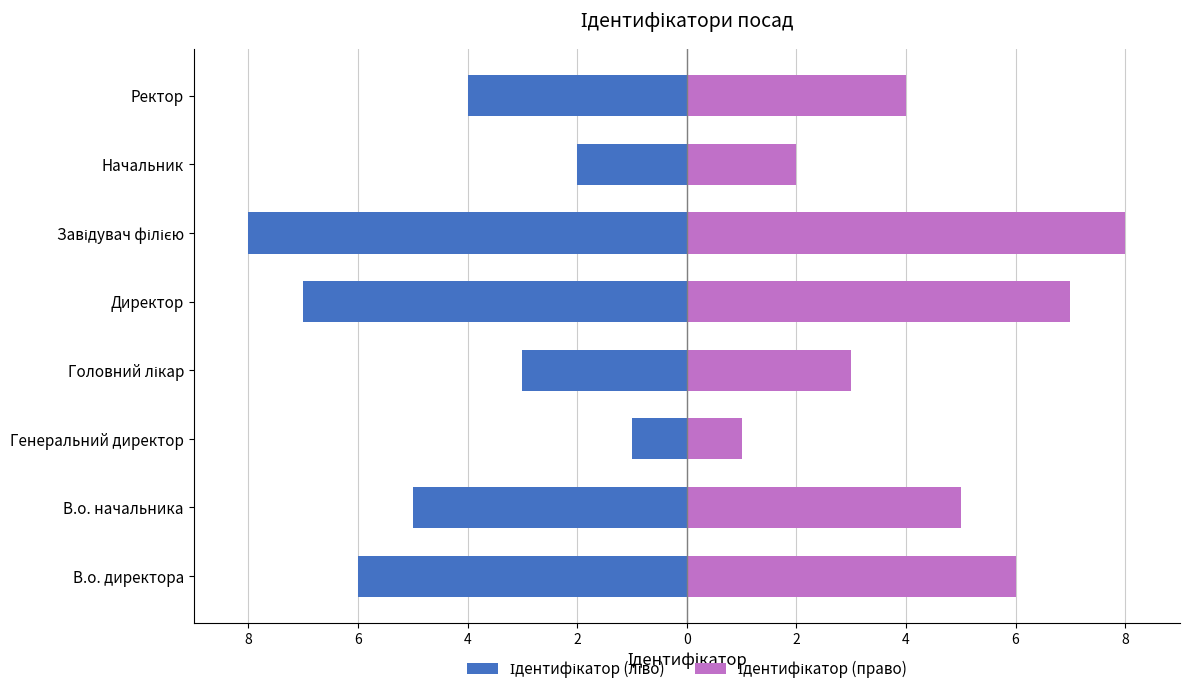

Which series has the largest total across all categories?

Ідентифікатор (право)